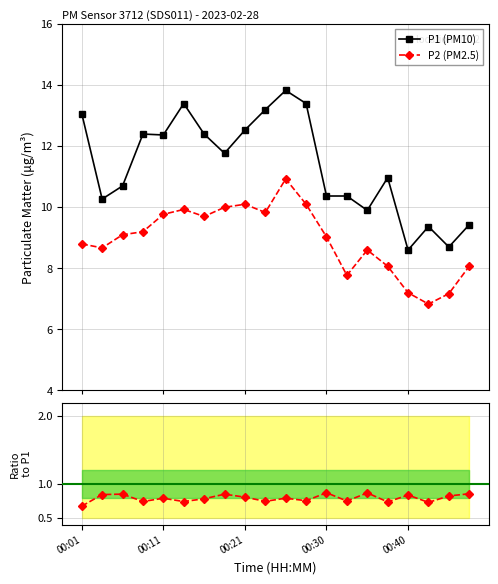

Where does the P1 (PM10) series first go above 11?

00:01